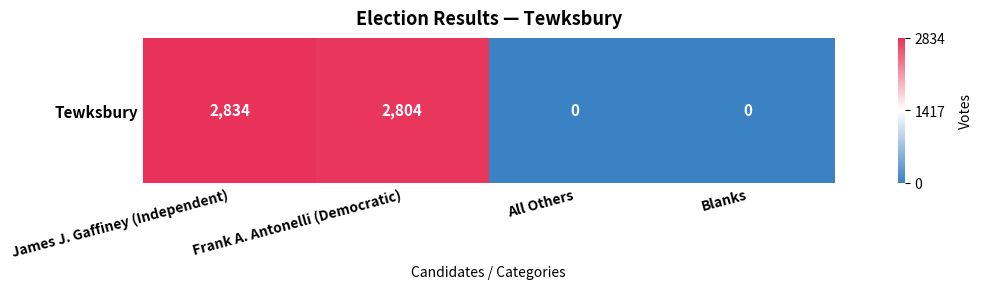

Reading left to right, extract all data points from this chart.

James J. Gaffiney (Independent)=2834	Frank A. Antonelli (Democratic)=2804	All Others=0	Blanks=0